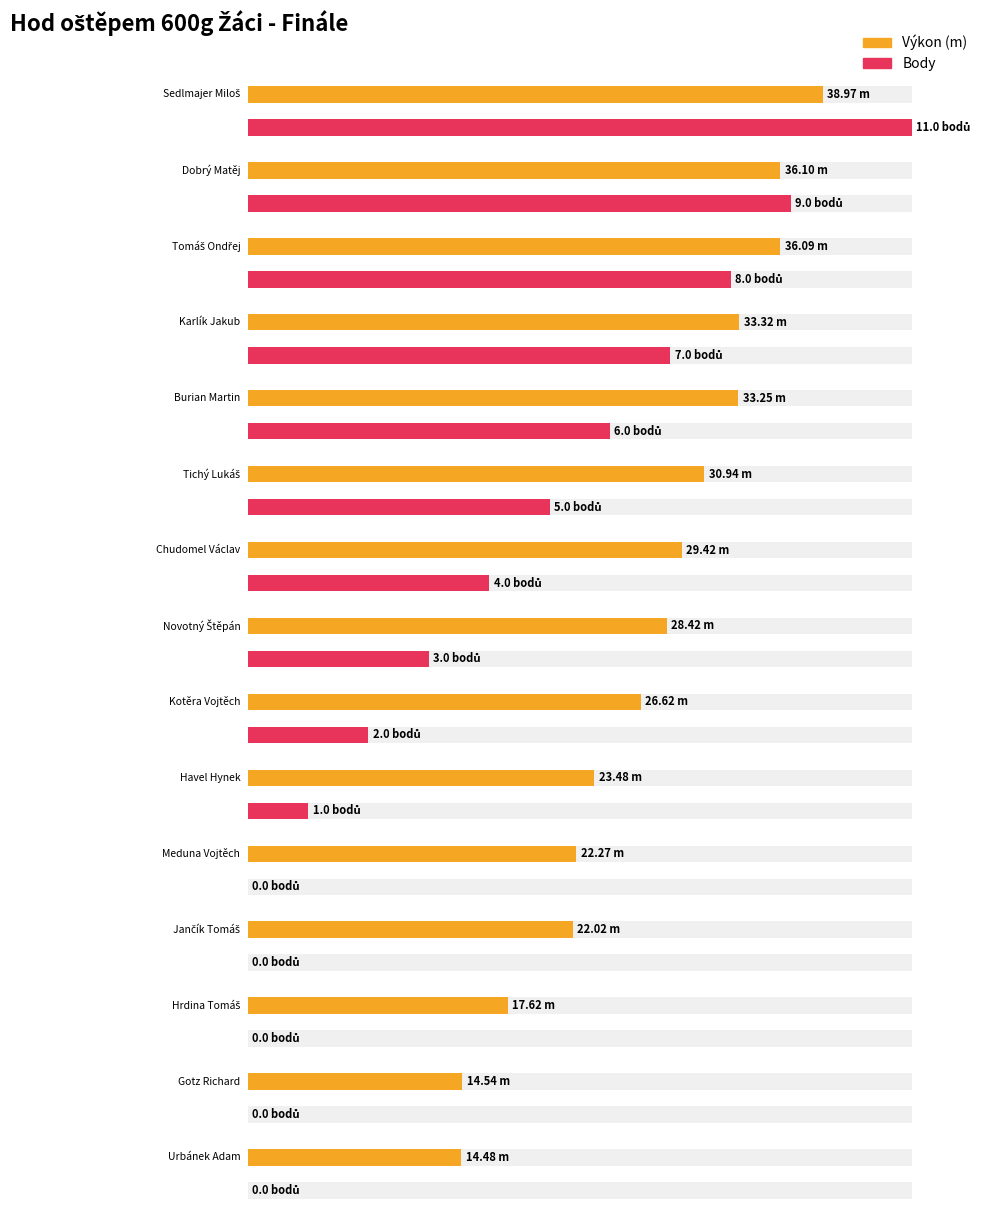

Are the bars horizontal?

Yes